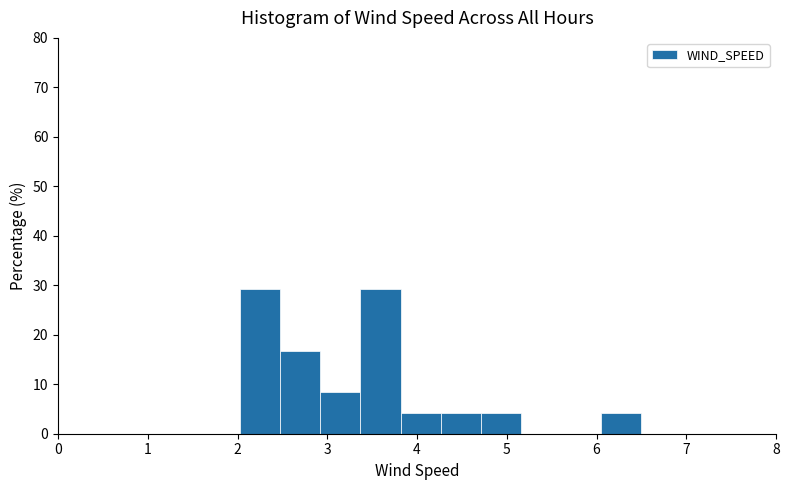

Reading left to right, list every bar in this chart as the range it spans on the x-axis followed by its height. Neither the bar edges nor the heights are printed on the chart, so give them approximately, as read against the axes.

2.0 to 2.5: 29
2.5 to 2.9: 17
2.9 to 3.4: 8
3.4 to 3.8: 29
3.8 to 4.3: 4
4.3 to 4.7: 4
4.7 to 5.2: 4
5.2 to 5.6: 0
5.6 to 6.1: 0
6.1 to 6.5: 4